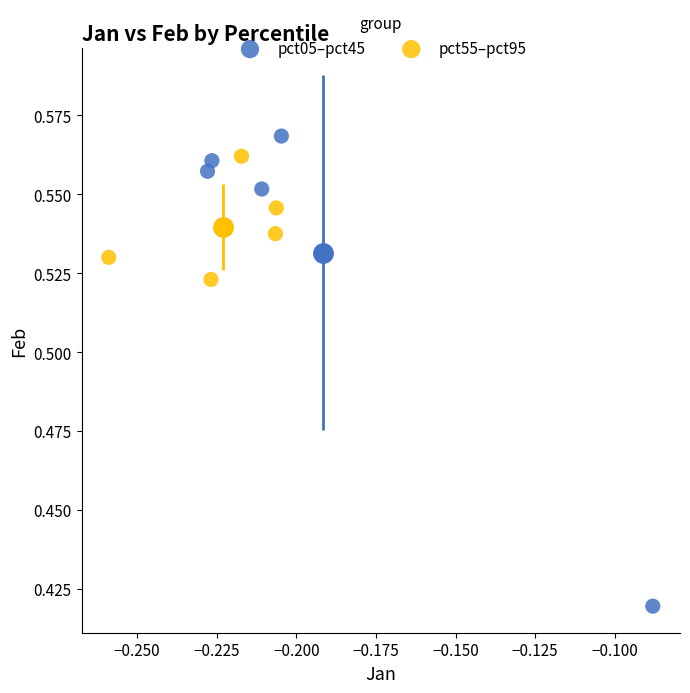

Which series contains the highest Y value?

pct05–pct45